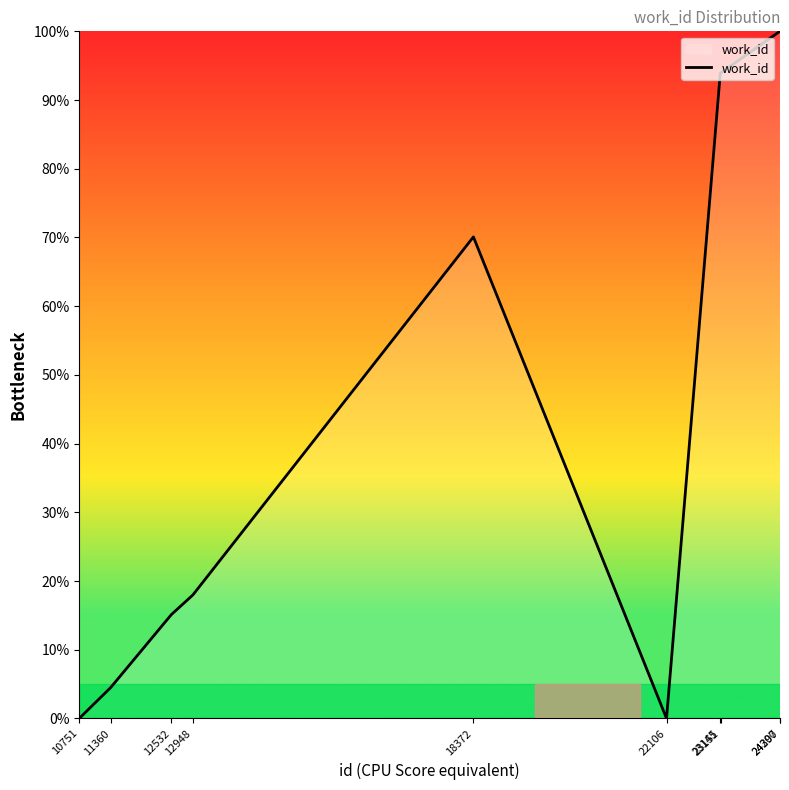

What is the greatest value displayed?

100.0